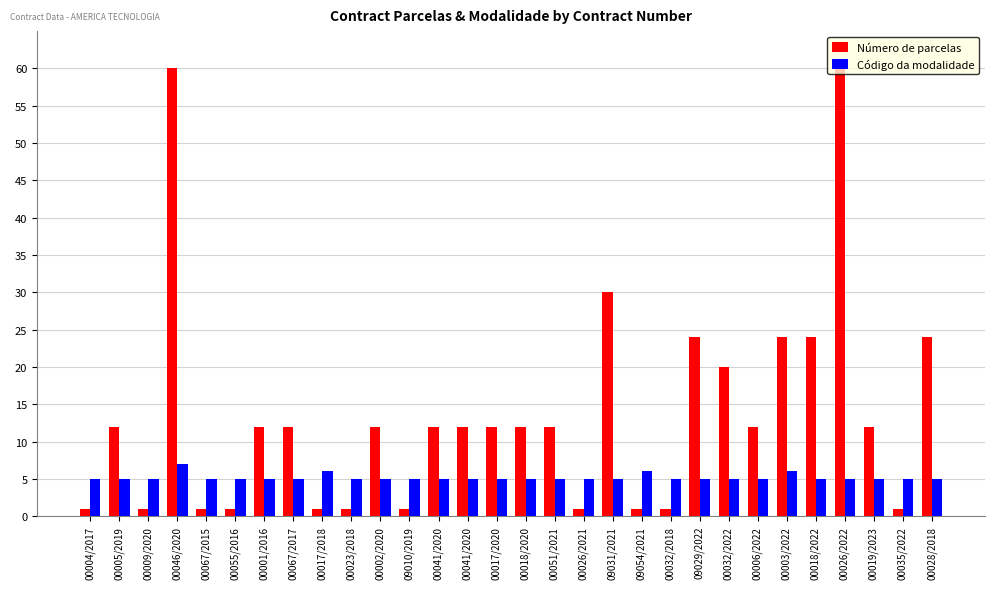

Which label corresponds to the smallest value in the chart?

00004/2017